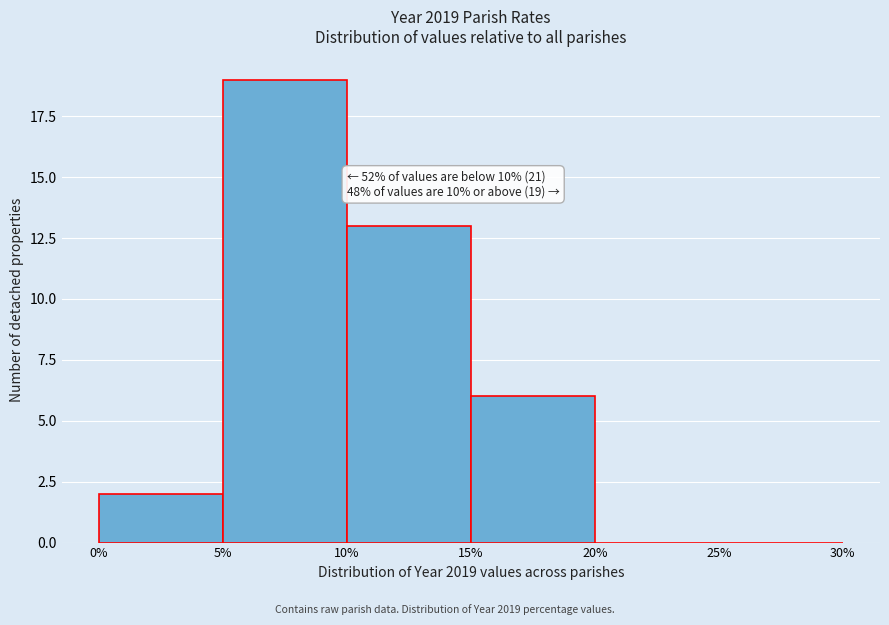

Which range on the x-axis has the tallest bar?

5% to 10%